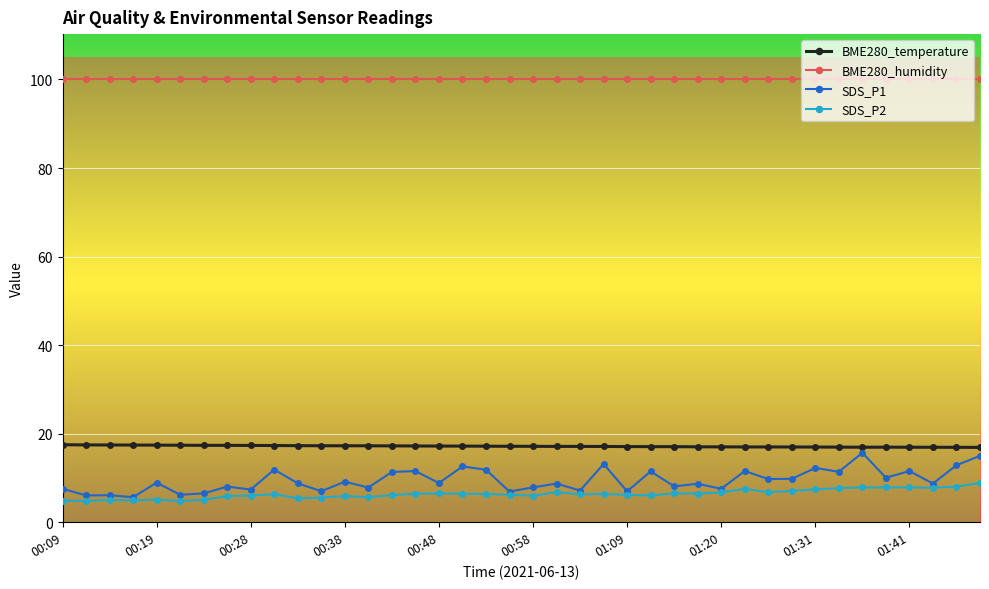

What is the greatest value displayed?

100.0